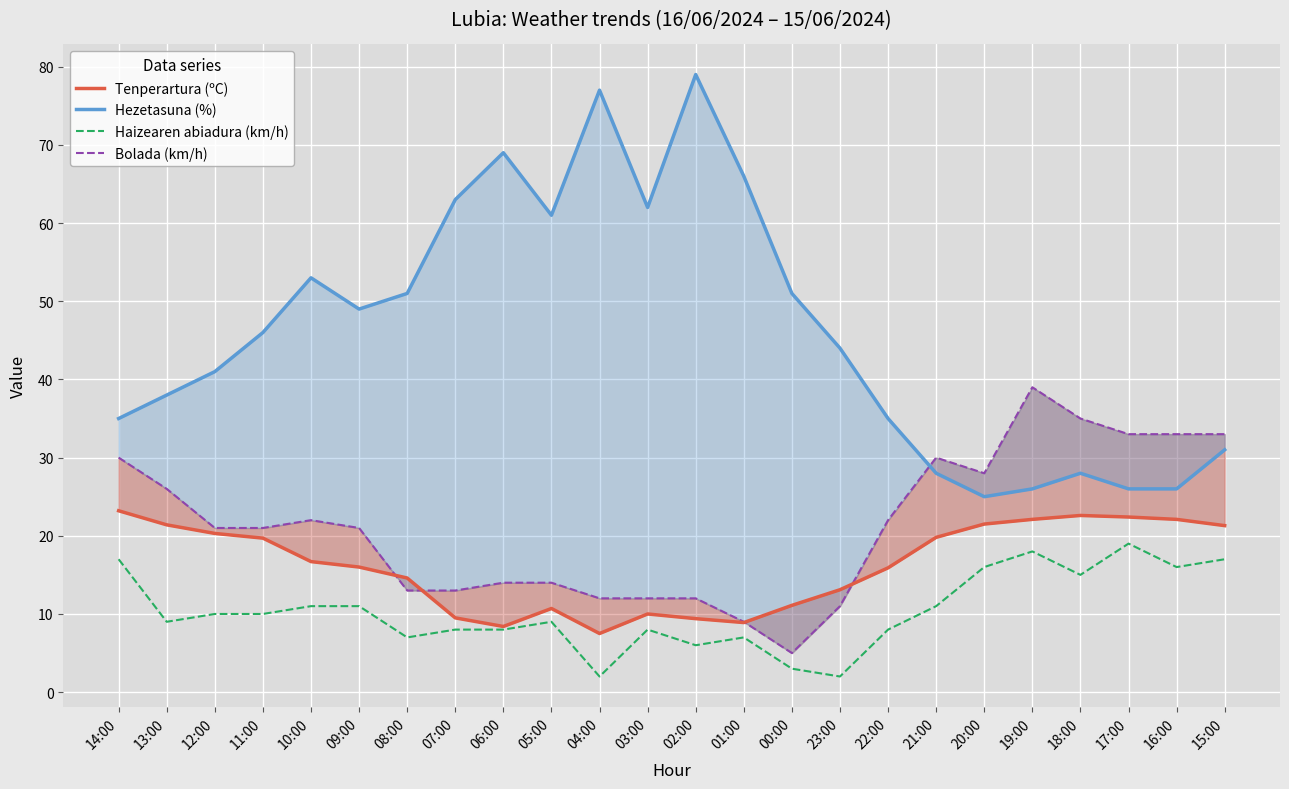

What are all the series names shown in the legend?

Tenperartura (ºC), Hezetasuna (%), Haizearen abiadura (km/h), Bolada (km/h)